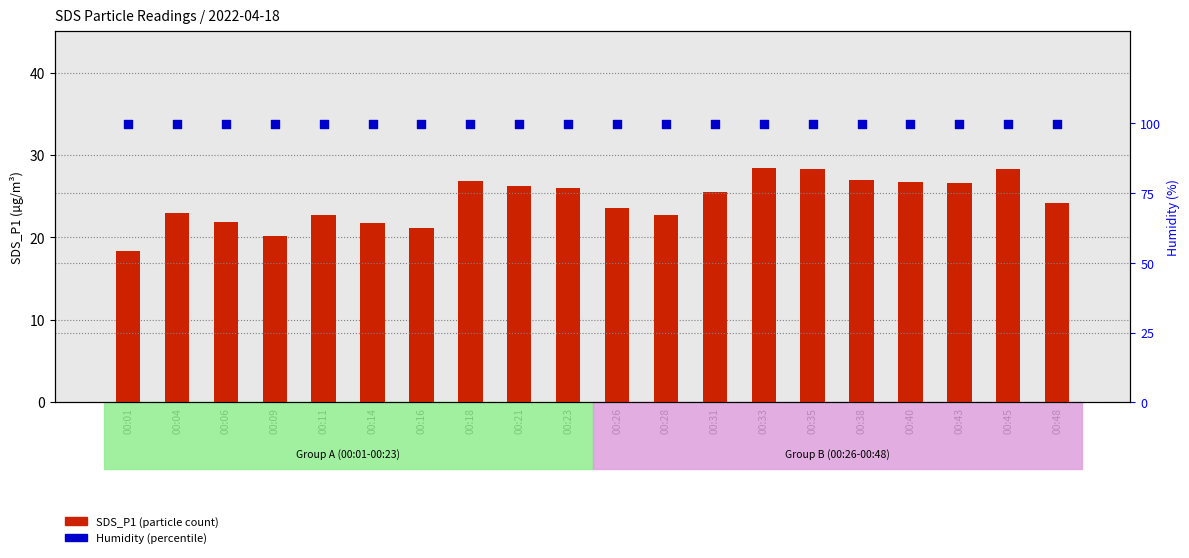

Which series reaches the minimum Y coordinate?

SDS_P1